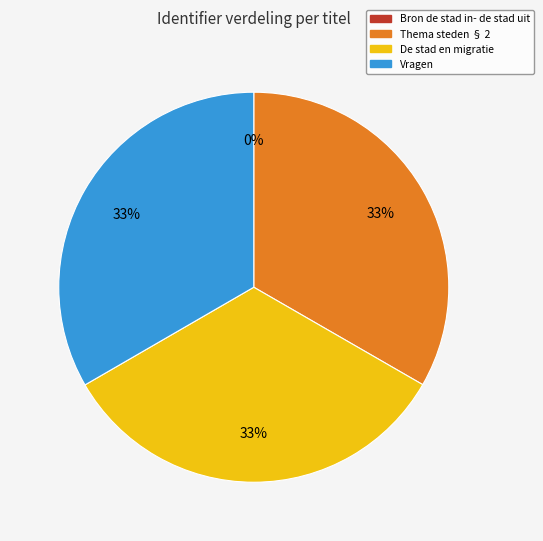

Does any single category account for the majority?

No